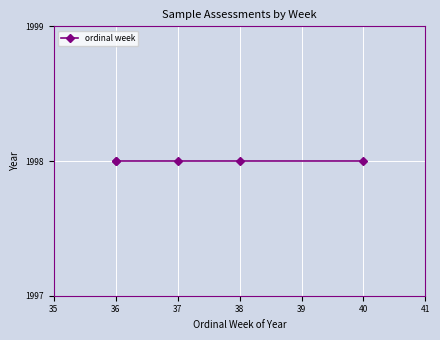

Which label corresponds to the smallest value in the chart?

36